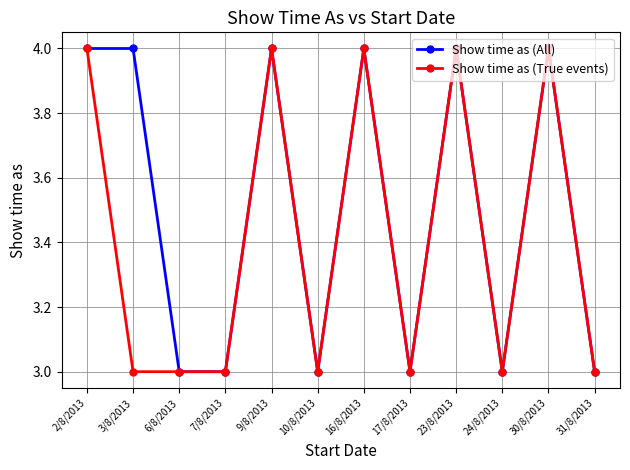

Is it true that Show time as (True events) equals 4 at 9/8/2013?

True